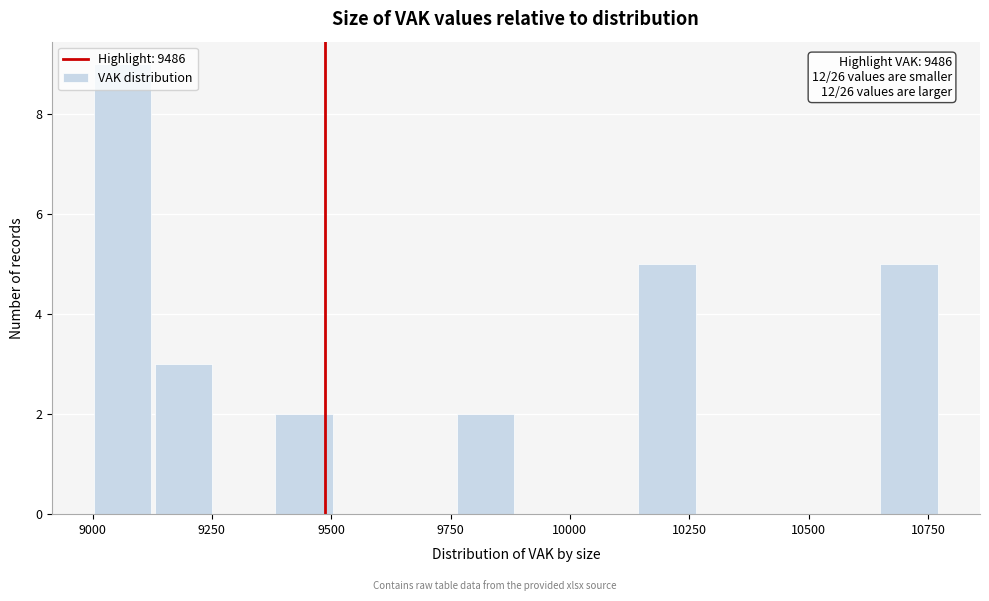

Read against the x-axis, roughly where is the centre of the tallest bar?

9050